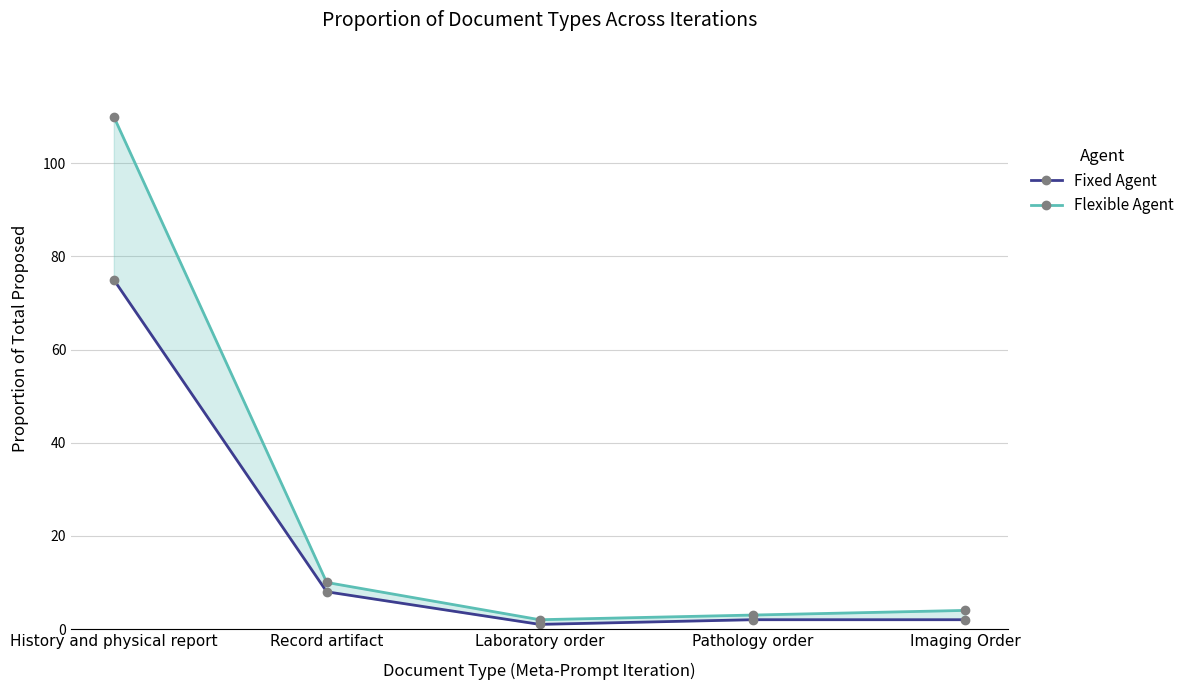

True or false: Flexible Agent and Fixed Agent intersect in this chart.

False